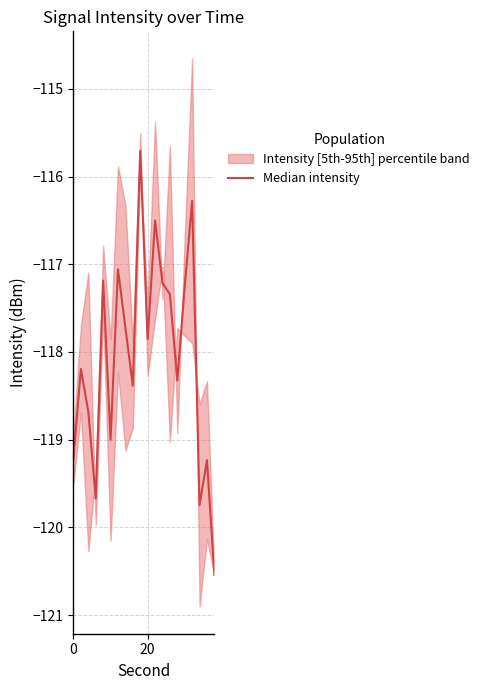

Reading right to left, extract all data points from this chart.

-120.5	-119.2	-119.7	-116.3	-117.3	-118.3	-117.3	-117.2	-116.5	-117.9	-115.7	-118.4	-117.7	-117.1	-119.0	-117.2	-119.7	-118.7	-118.2	-119.2